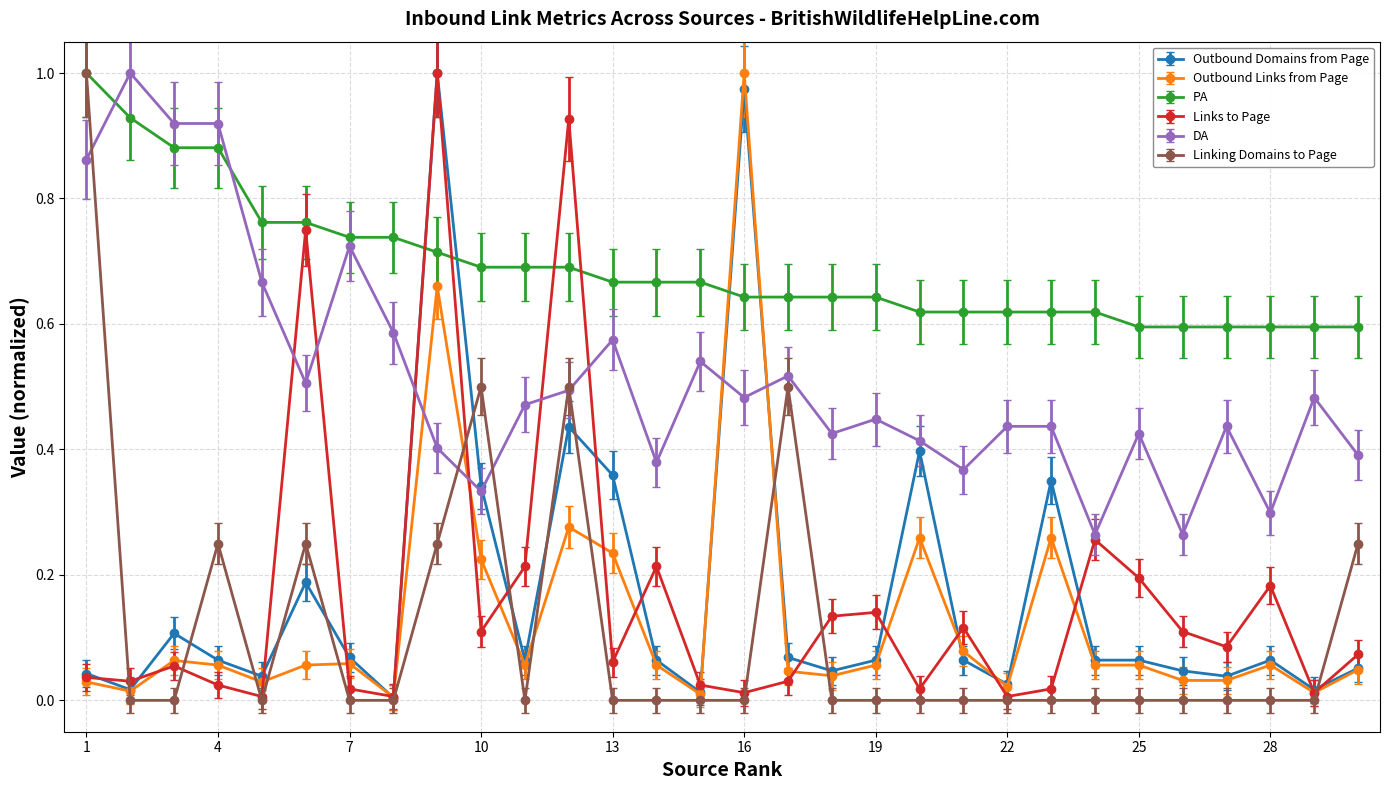

How many intersections are there between PA and Outbound Domains from Page?

4